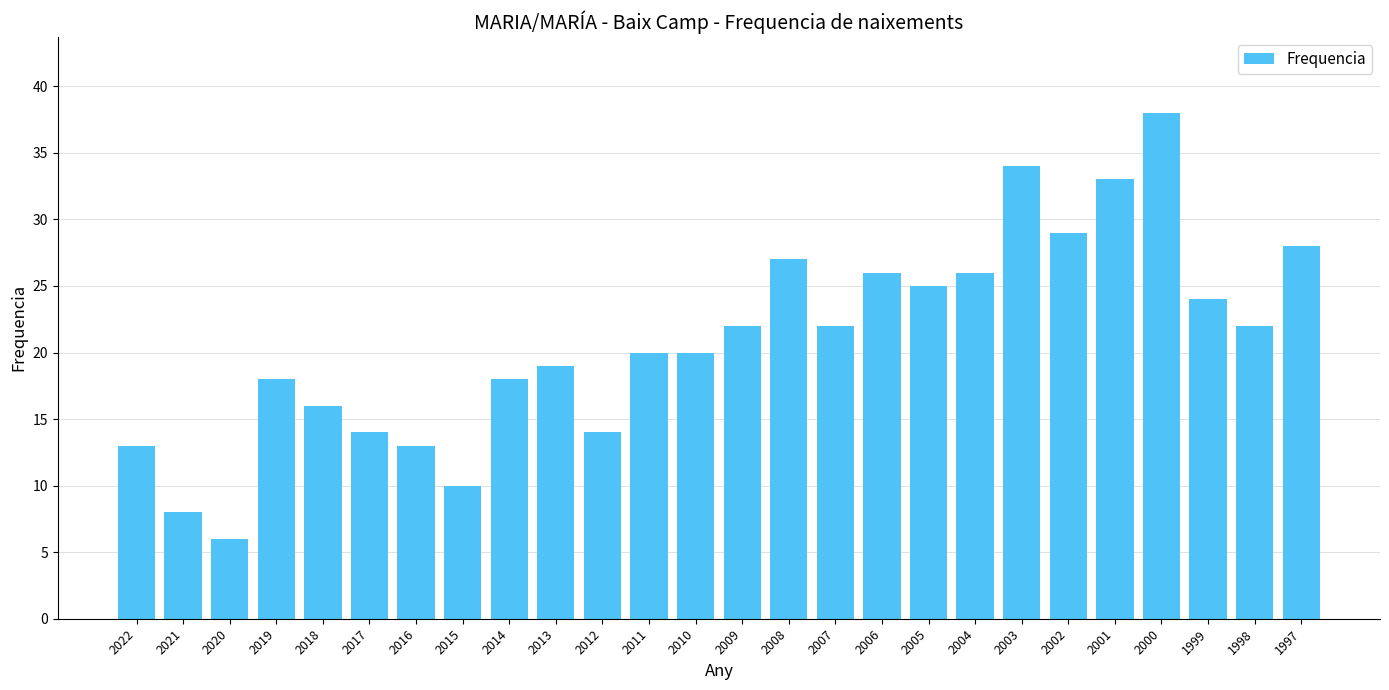

Approximately how many times larger is the value at 2009 compared to 1997?

0.8